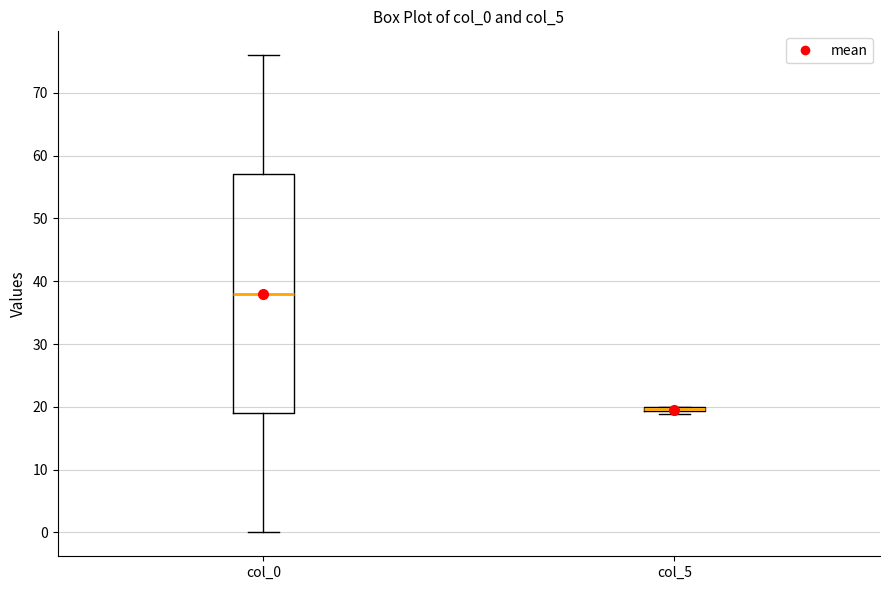

Comparing the boxes themselves (not the whiskers), which one is the tallest?

col_0